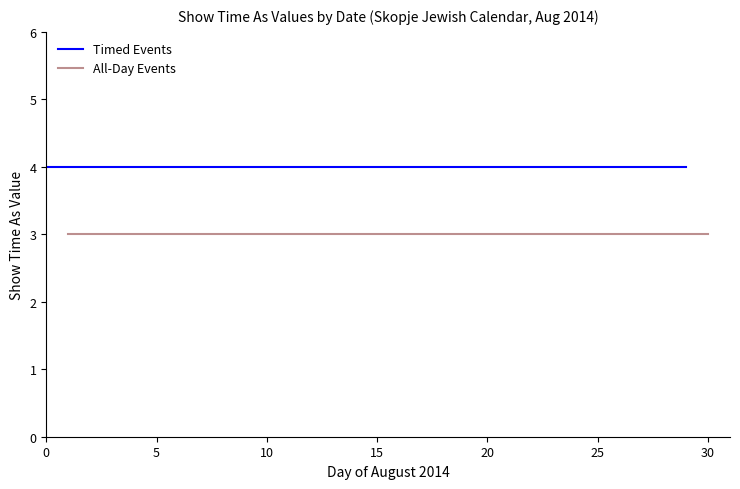

Rank the series at 25 from lowest to highest value.

All-Day Events, Timed Events